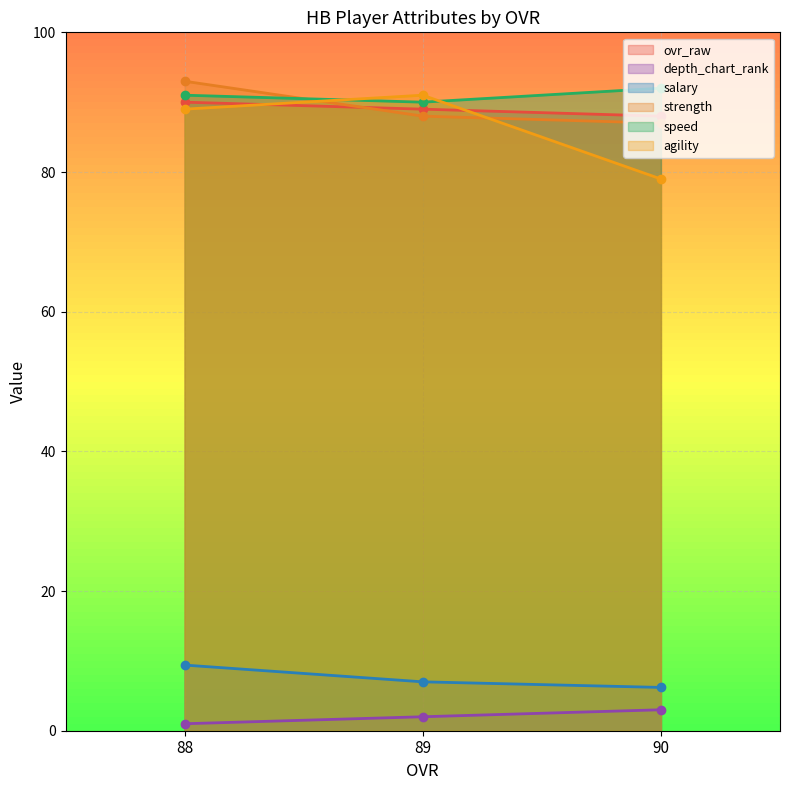

At how many categories does at least one series exceed 39?

3